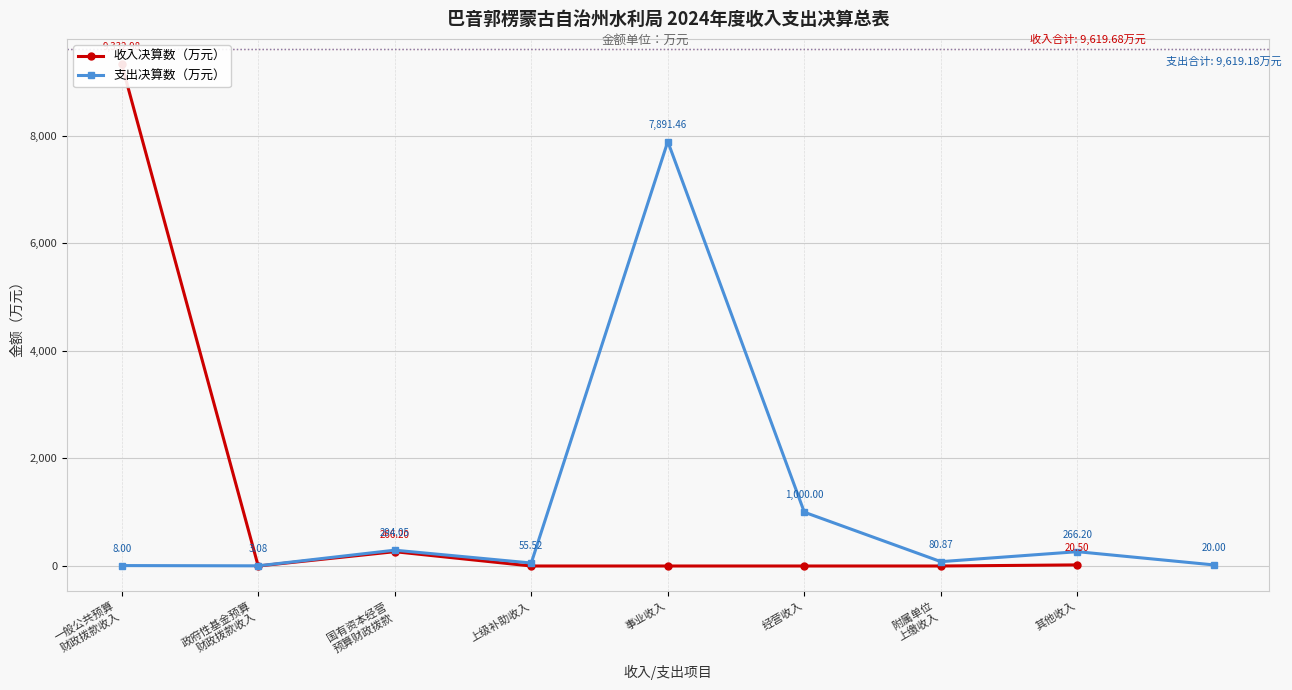

How many interior local peaks (higher than both neighbors) does the data have?

1